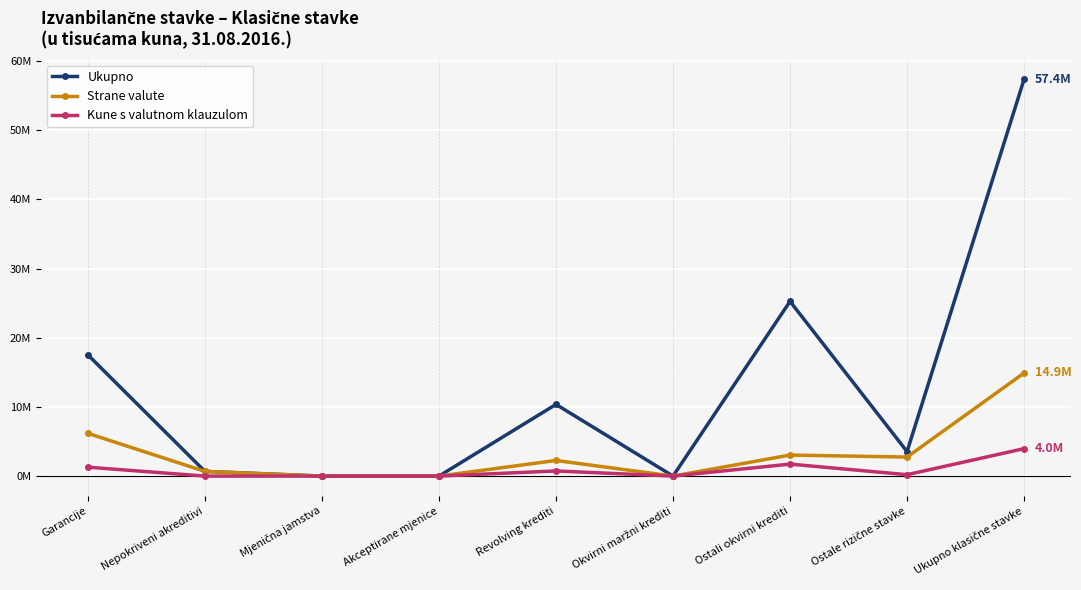

Between Revolving krediti and Ukupno klasične stavke, which series saw the biggest shift?

Ukupno